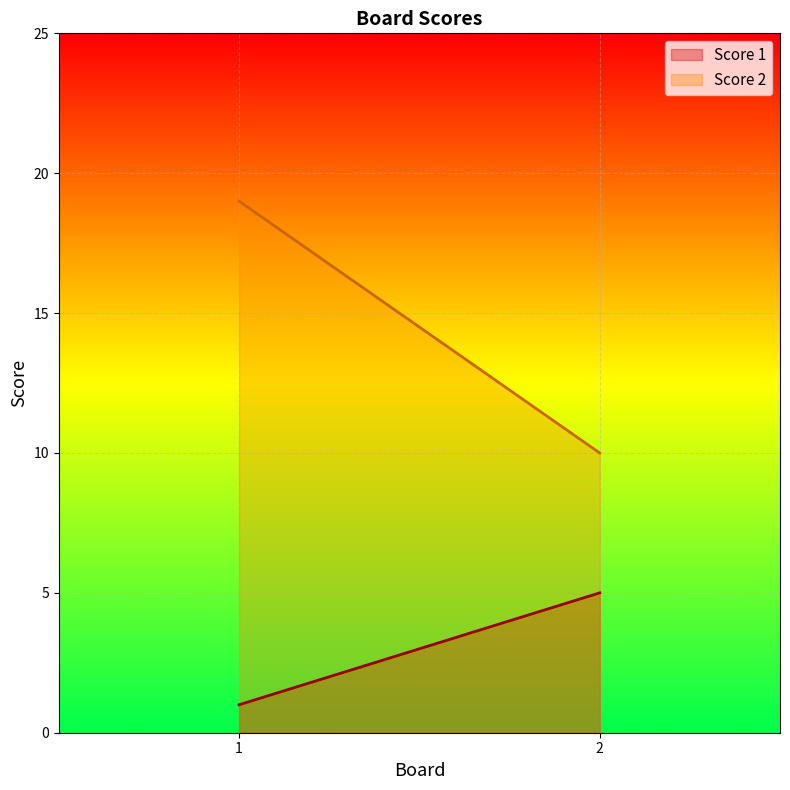

List the labels in order of Score 1 value, smallest first.

1, 2